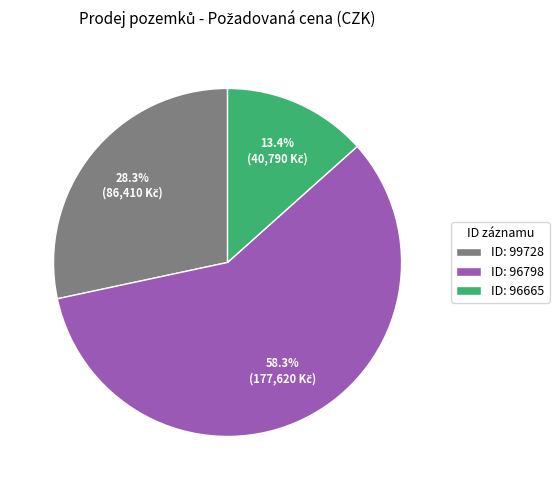

Which slice represents more than half of the pie?

ID: 96798